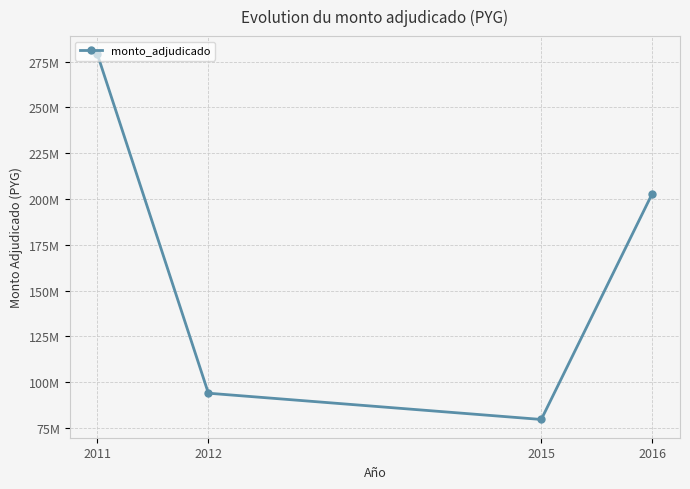

Does the chart have visible grid lines?

Yes